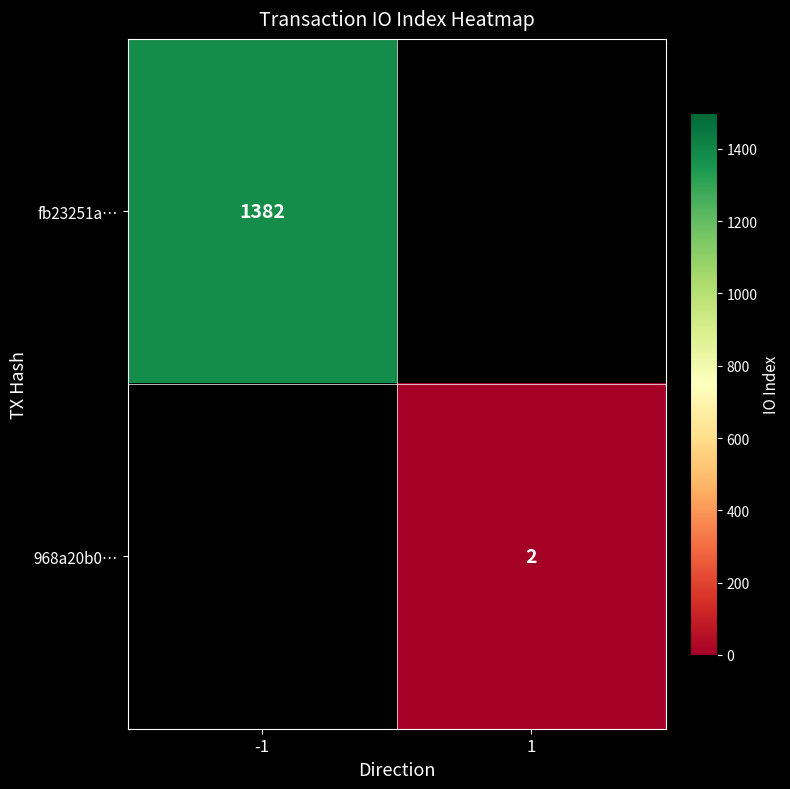

Is it true that fb23251a… equals 1382.0 at -1?

True